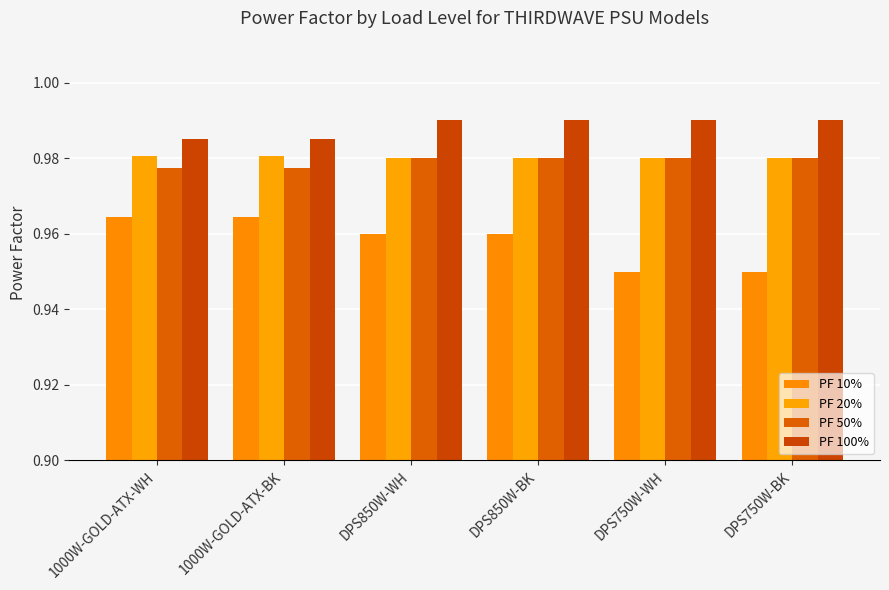

What are all the series names shown in the legend?

PF 10%, PF 20%, PF 50%, PF 100%